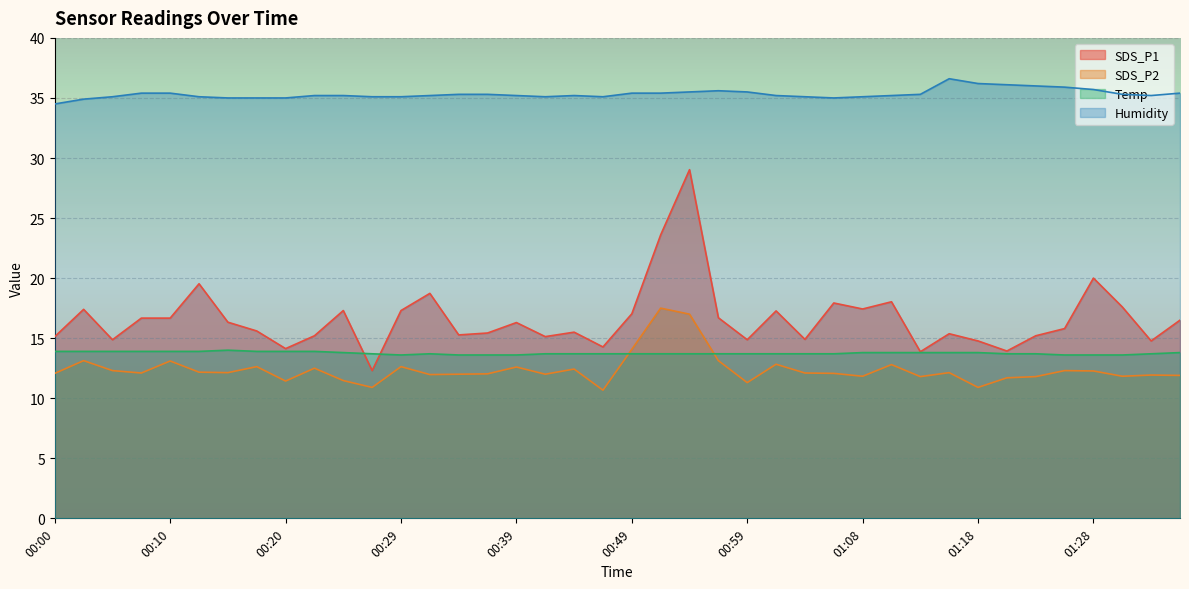

True or false: Temp and SDS_P1 intersect in this chart.

True